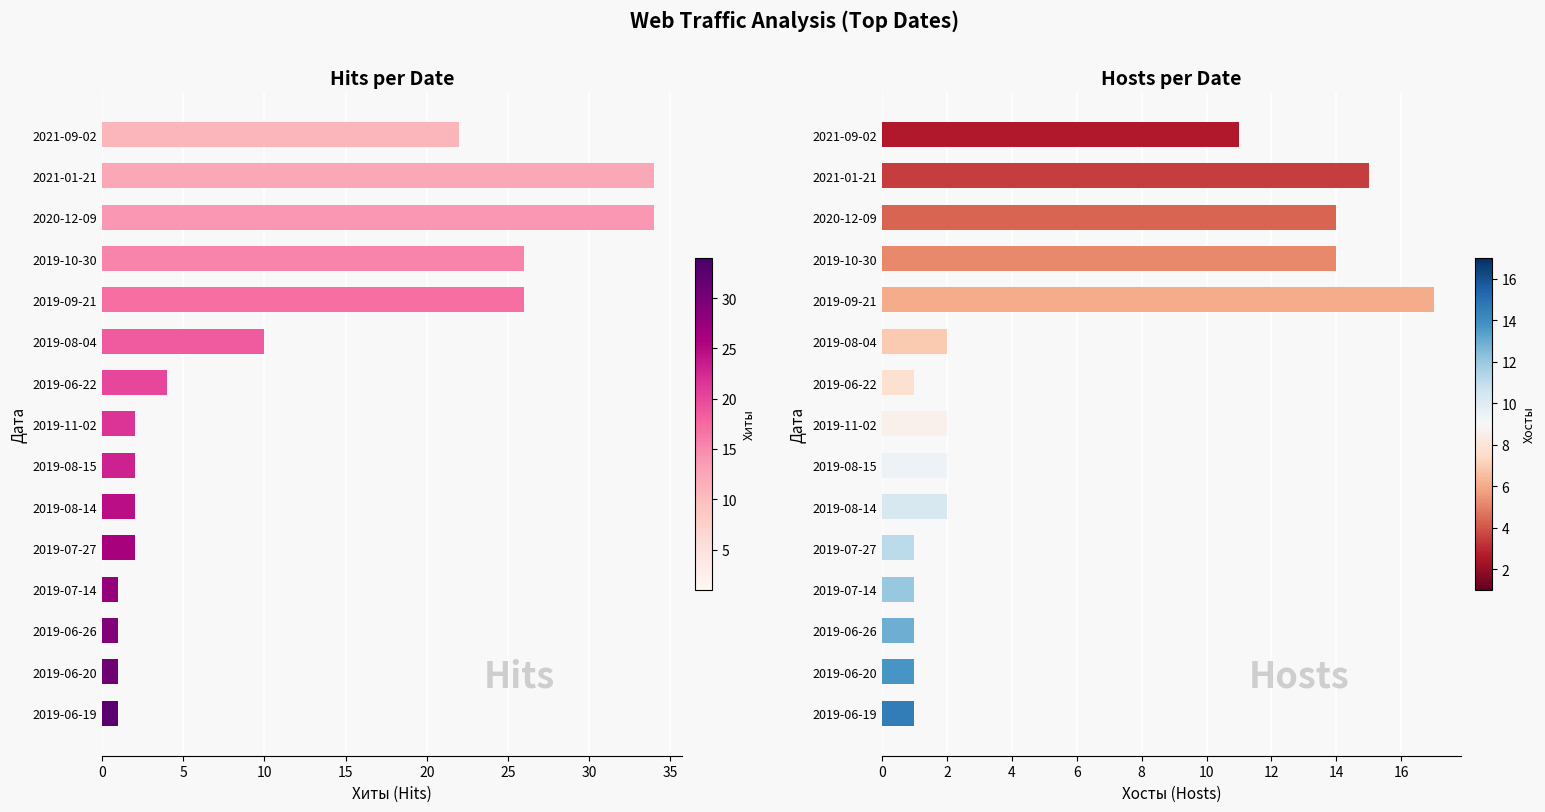

What is the sum of all Хиты values?

168